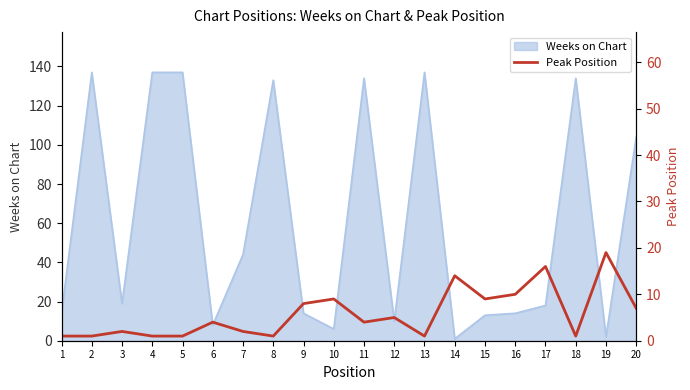

The Weeks on Chart series shows 4 at 15. True or false?

False